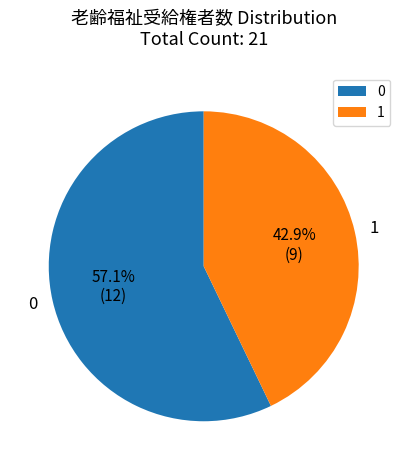

Do 1 and 0 together represent more than half of the pie?

Yes